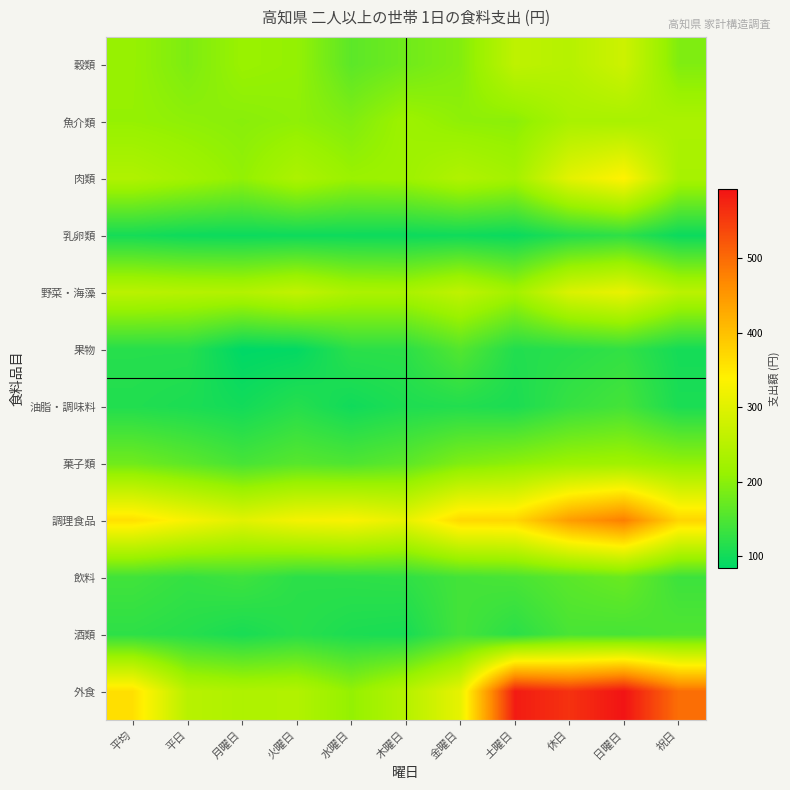

What is the total value across all series at 月曜日?

2073.4